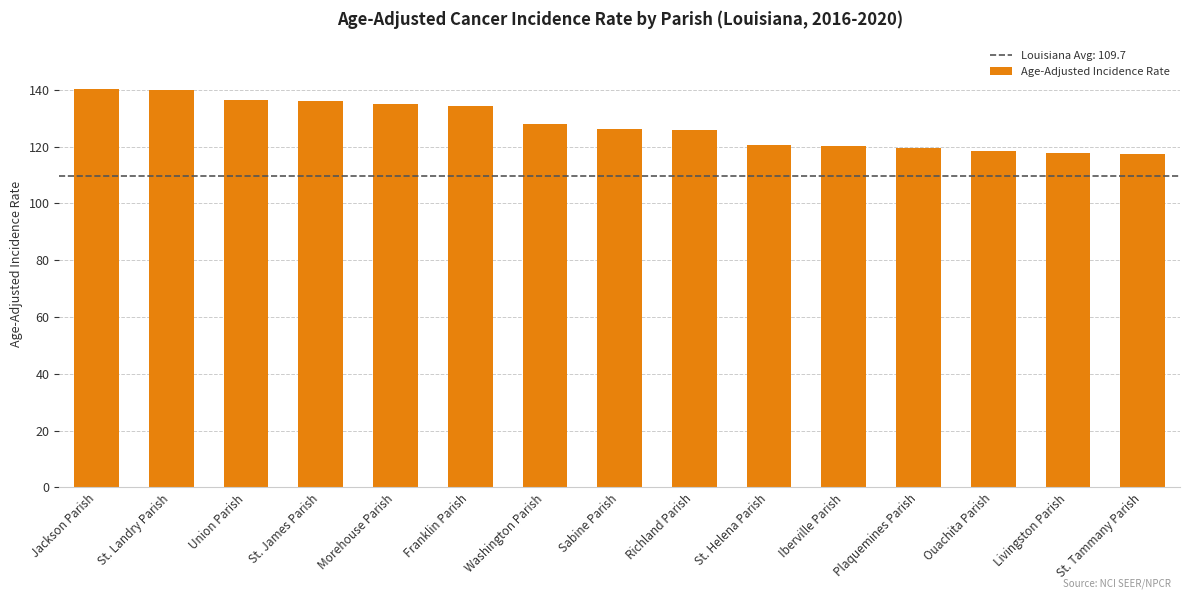

What is the maximum value shown in the chart?

140.3